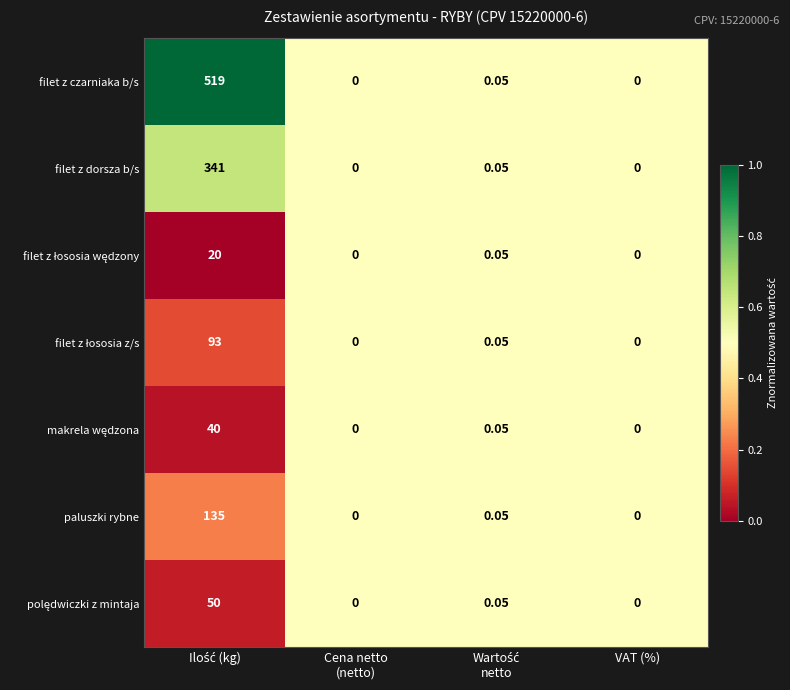

Which series has the widest spread of values?

filet z czarniaka b/s